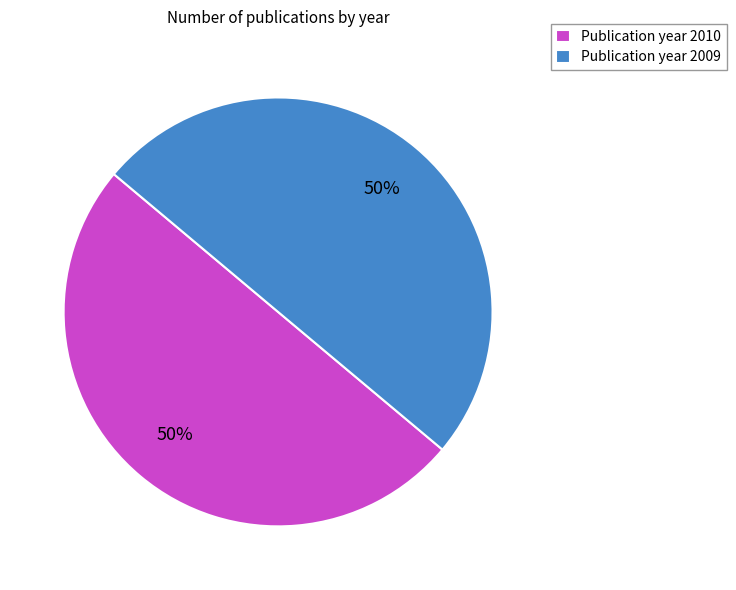

What percentage is the Publication year 2010 slice, to the nearest percent?

50%